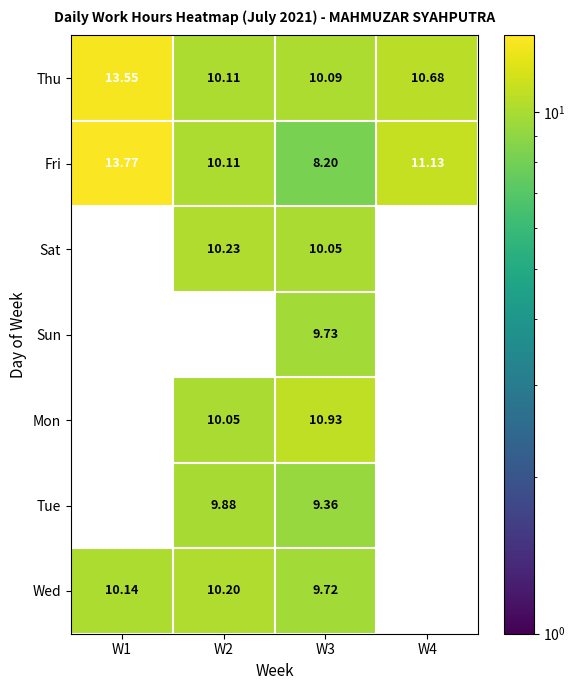

Between W1 and W2, which series saw the biggest shift?

Sat